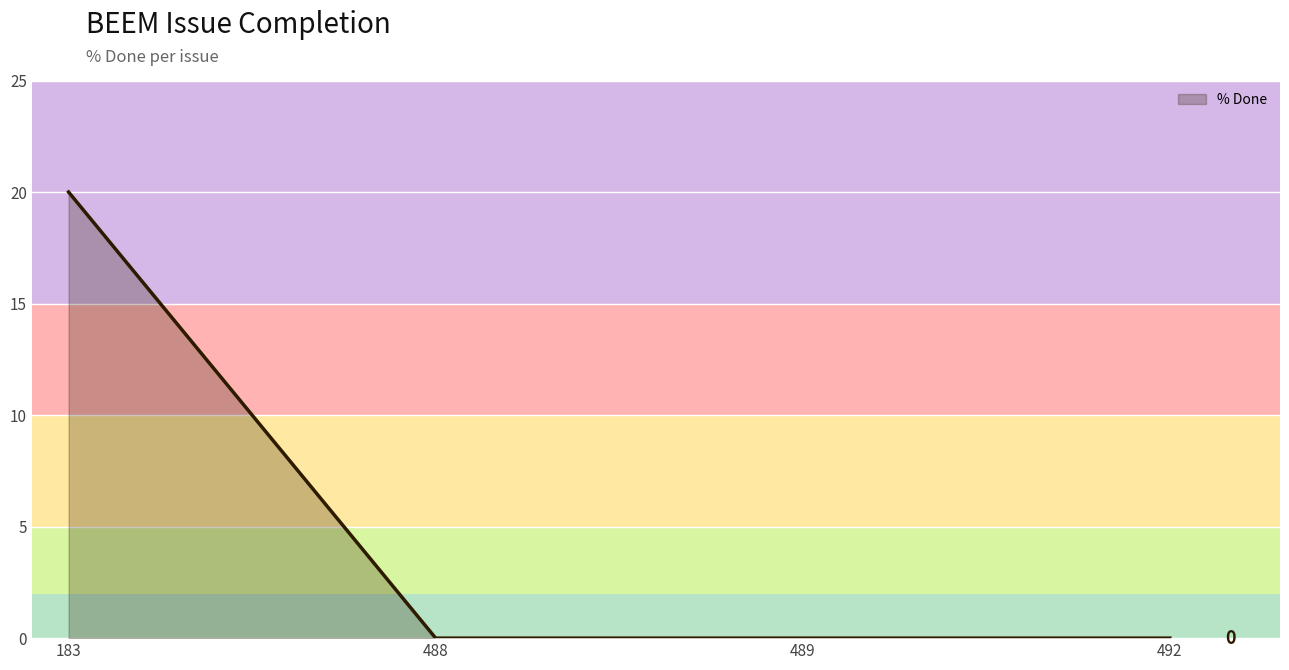

Between 183 and 489, which is larger?

183